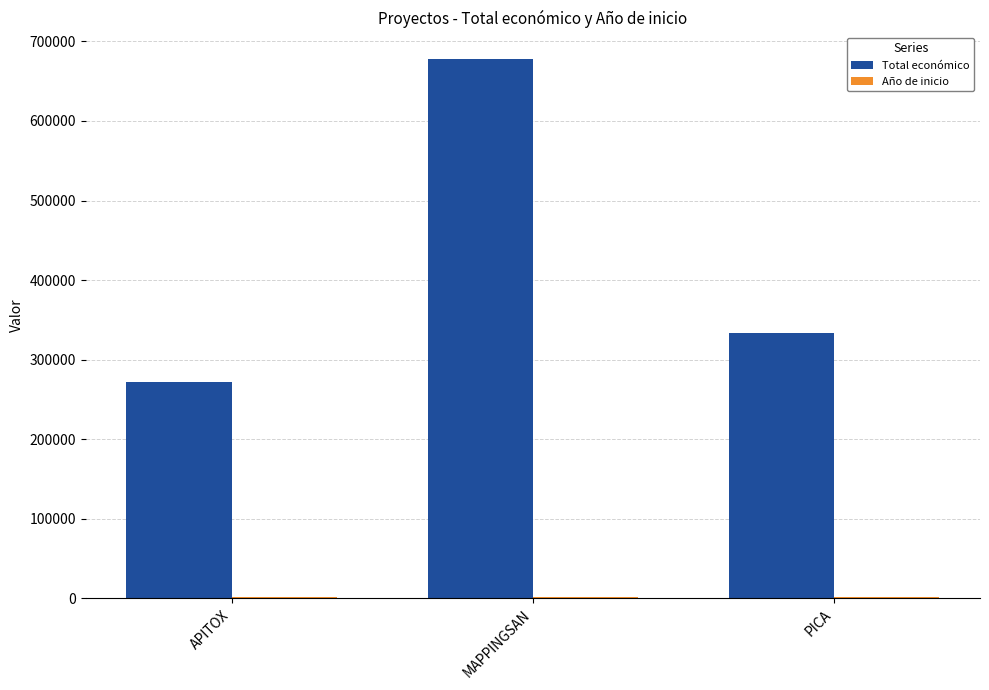

Which series has the widest spread of values?

Total económico